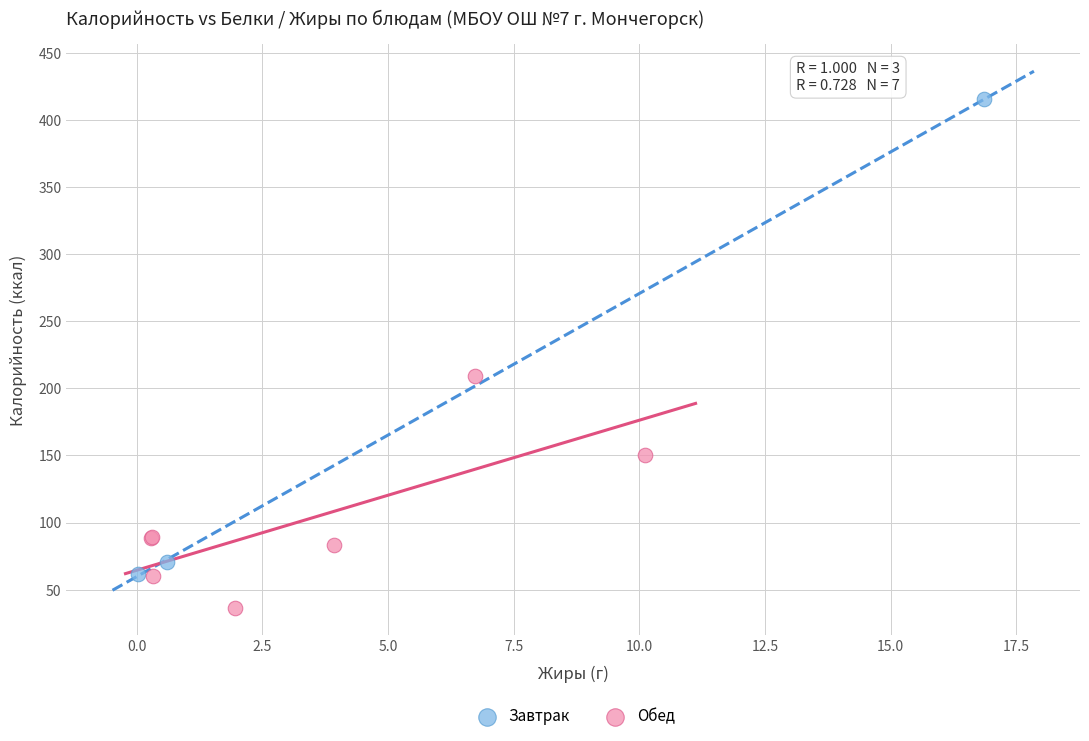

Which series contains the highest Y value?

Завтрак